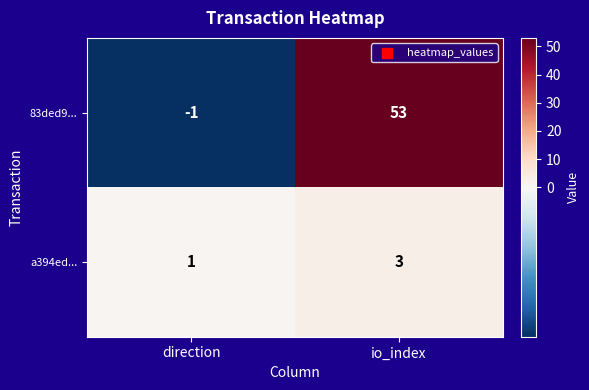

What is the difference between the 83ded9... values at io_index and direction?

54